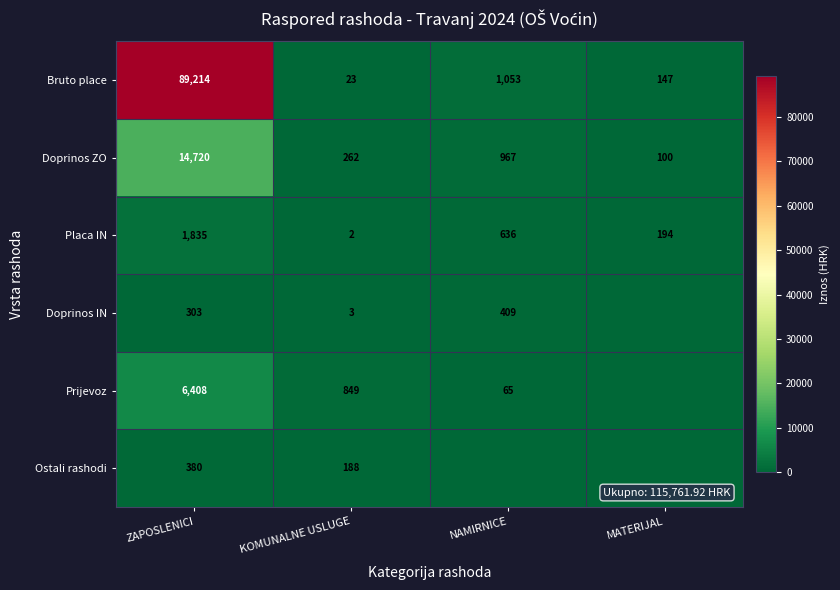

Is the value of Ostali rashodi at KOMUNALNE USLUGE greater than the value of Doprinos ZO at NAMIRNICE?

No